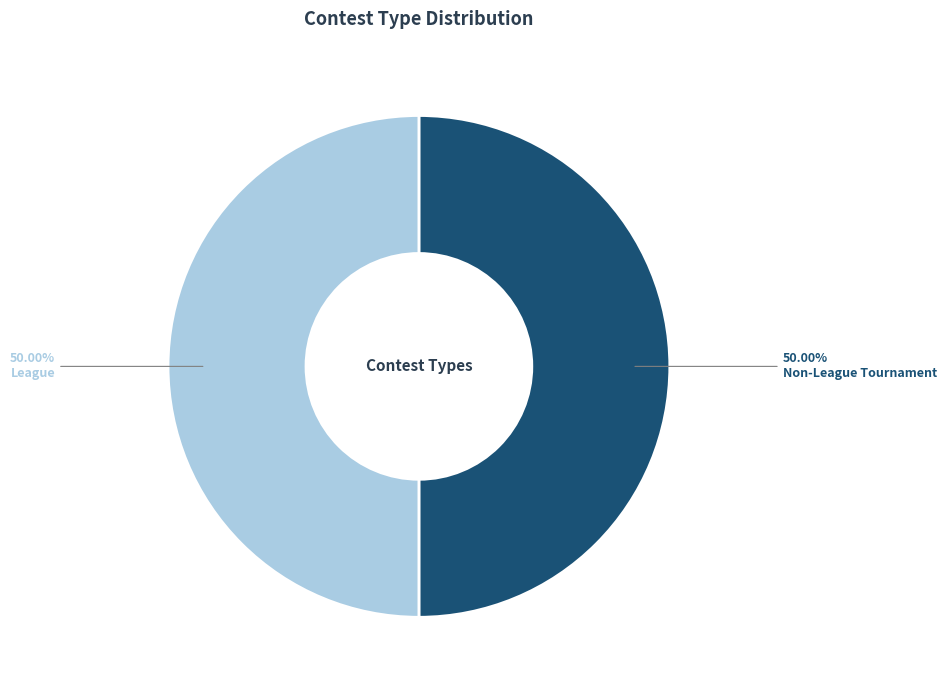

To the nearest percent, what is the average slice percentage?

50%